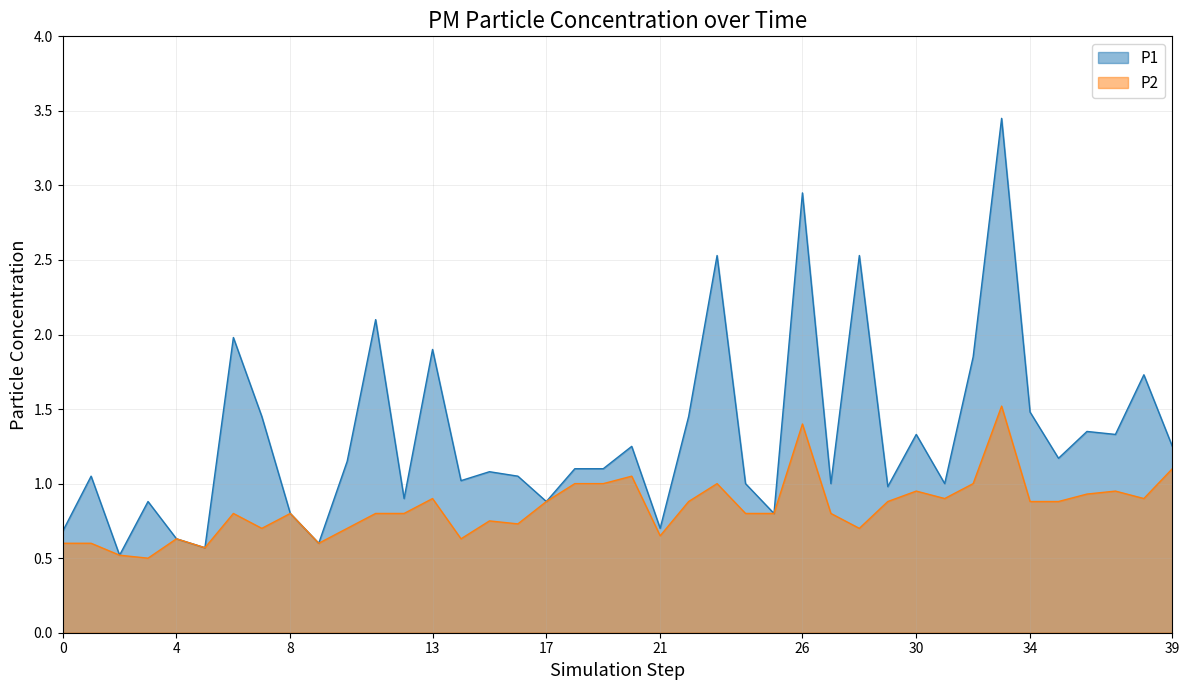

What are all the series names shown in the legend?

P1, P2